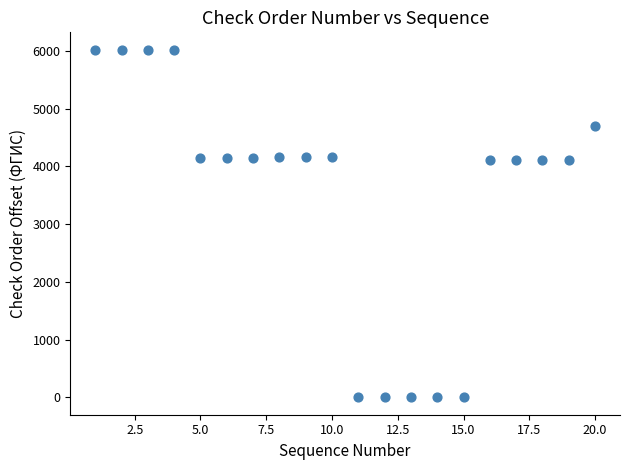

What is the range of Y values (max minus min)?

6022